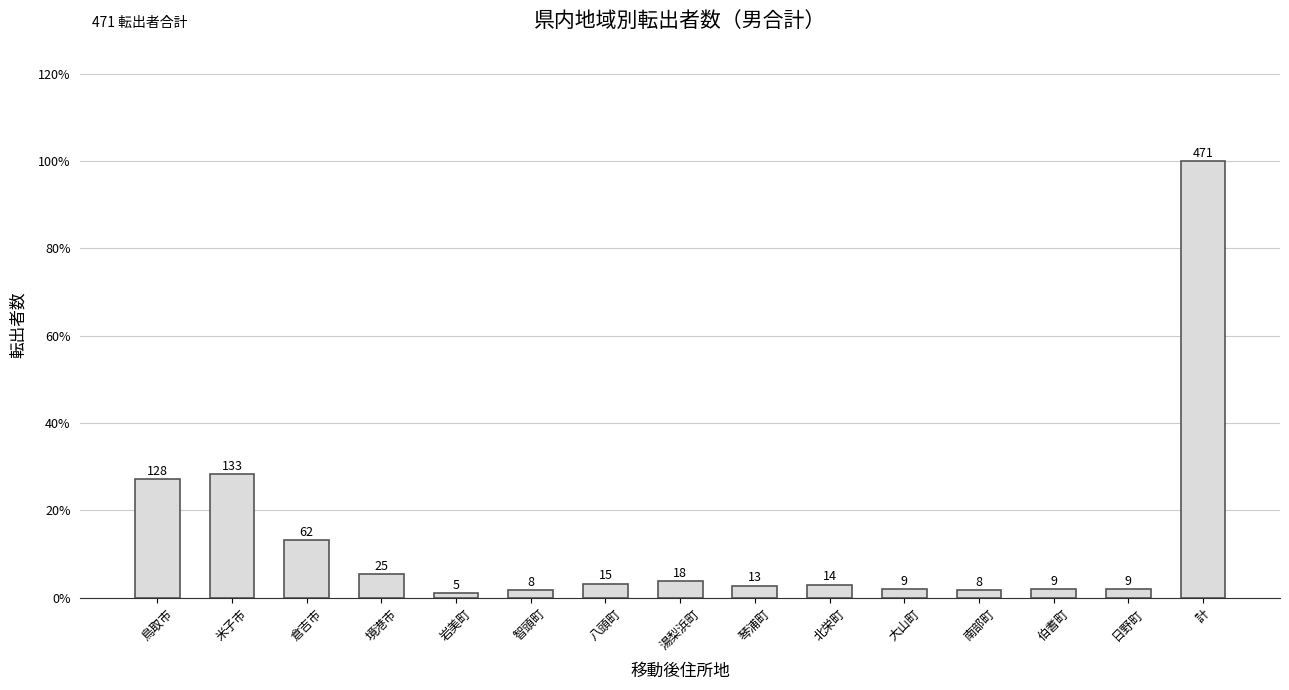

Does the chart contain any negative values?

No